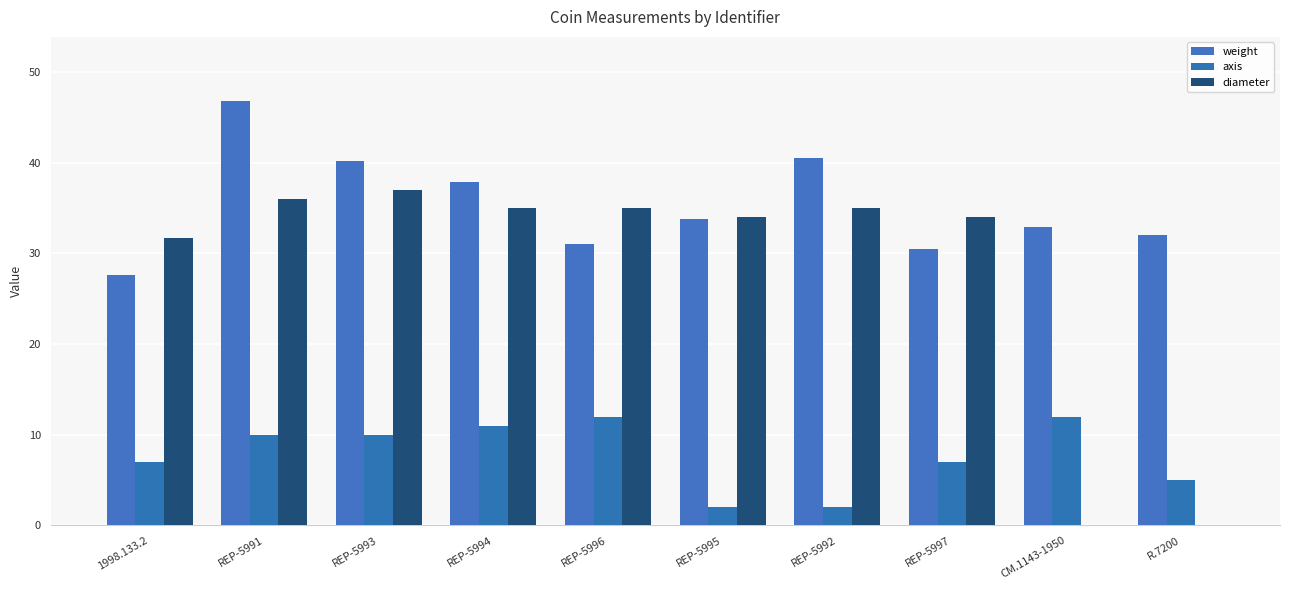

Where does the weight series first go above 33?

REP-5991